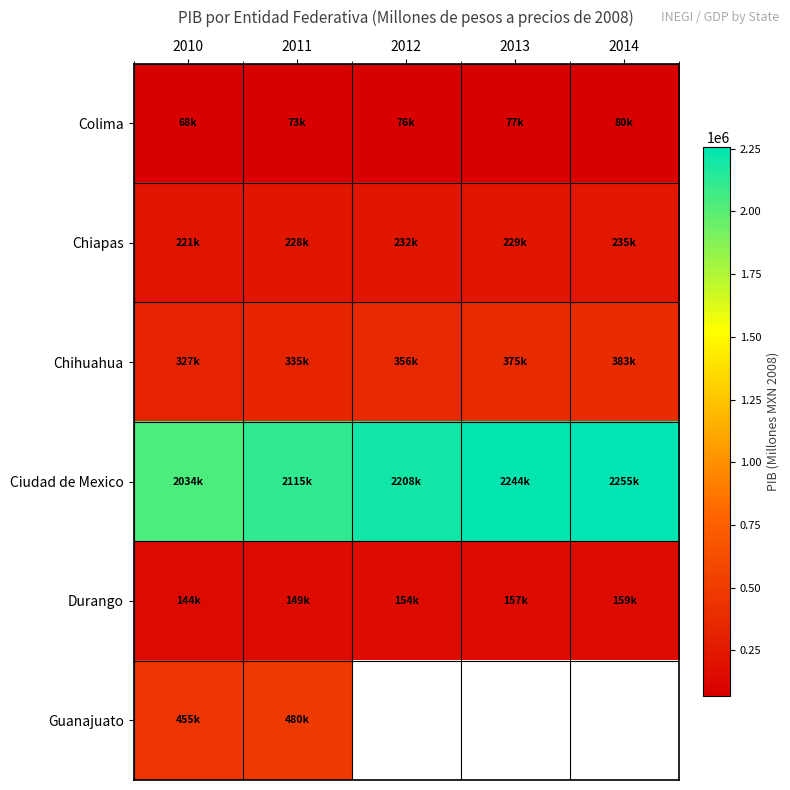

The Ciudad de Mexico series shows 2207770.9 at 2012. True or false?

True